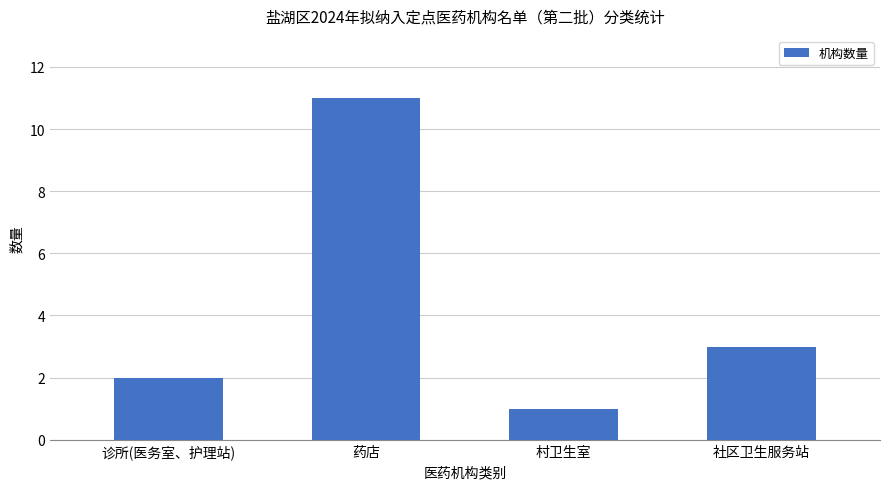

True or false: the data shows 11 at 药店.

True